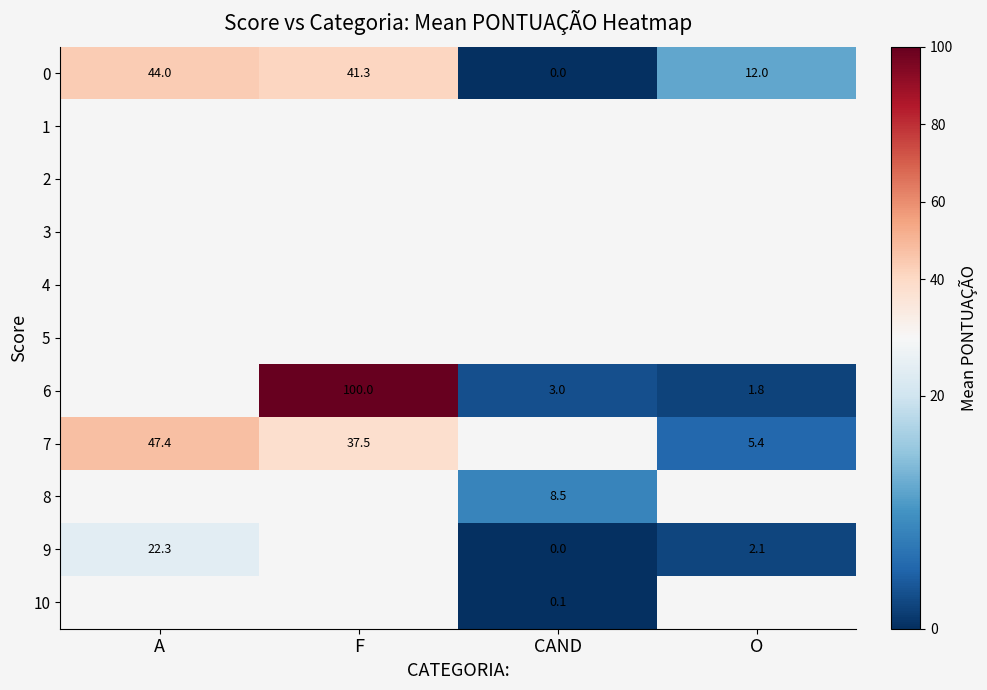

How many values in 7 are above zero?

3